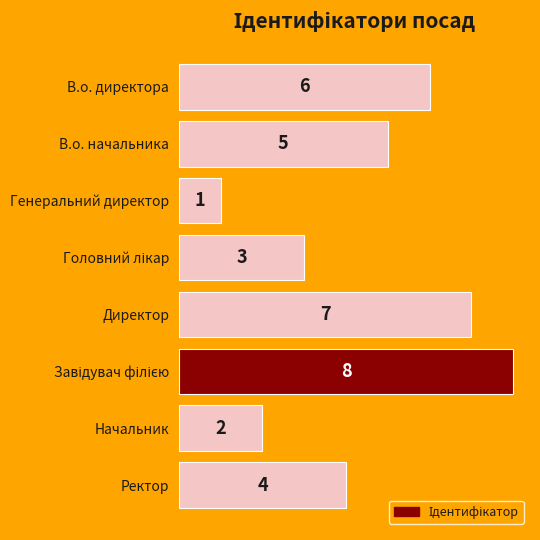

How many series are shown in this chart?

1